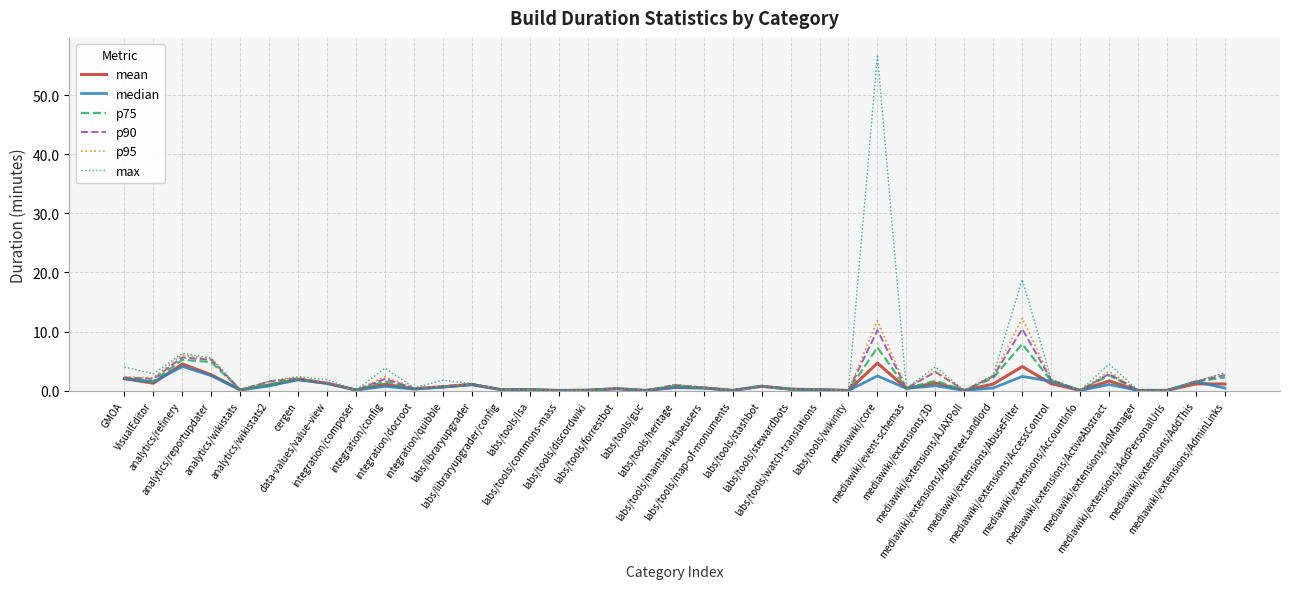

True or false: mean has more than 1 points higher than both neighbors.

True